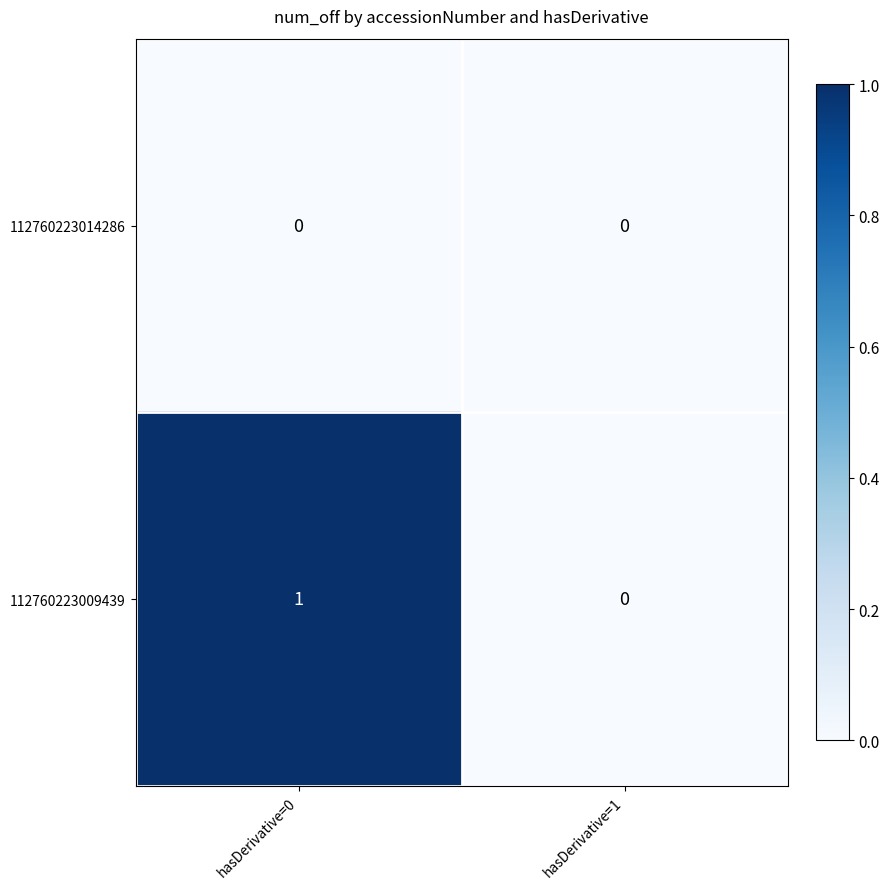

What is the total value across all series at hasDerivative=0?

1